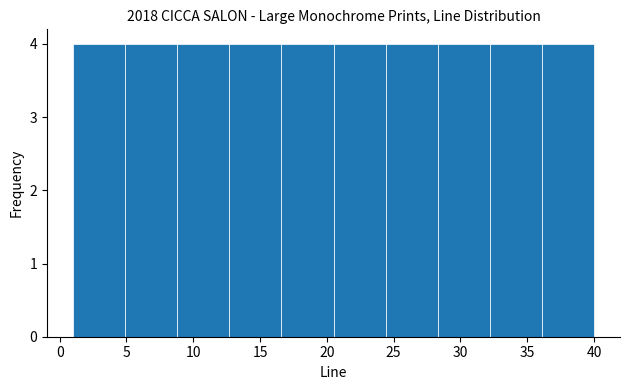

Reading left to right, list every bar in this chart as the range it spans on the x-axis followed by its height. Neither the bar edges nor the heights are printed on the chart, so give them approximately, as read against the axes.

1.0 to 4.9: 4
4.9 to 8.8: 4
8.8 to 12.7: 4
12.7 to 16.6: 4
16.6 to 20.5: 4
20.5 to 24.4: 4
24.4 to 28.3: 4
28.3 to 32.2: 4
32.2 to 36.1: 4
36.1 to 40.0: 4